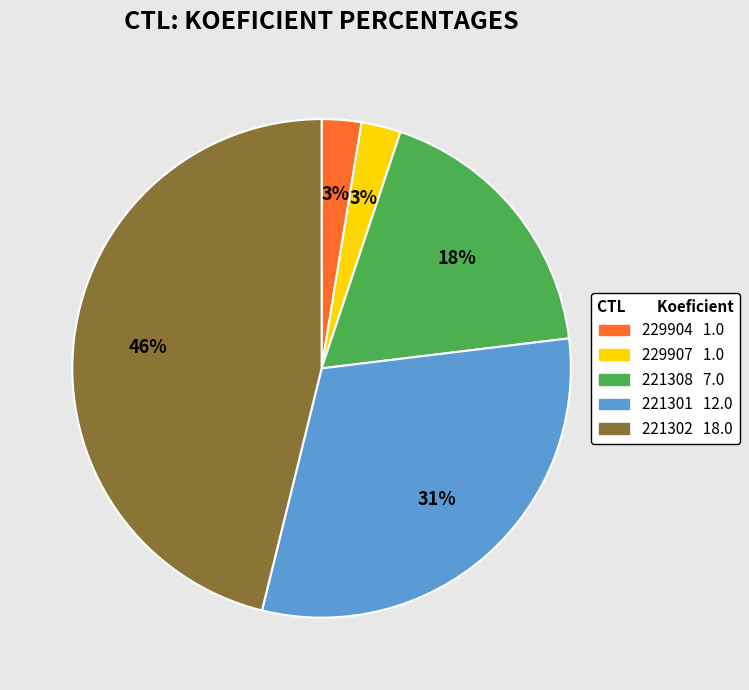

What is the largest slice in the pie chart?

221302